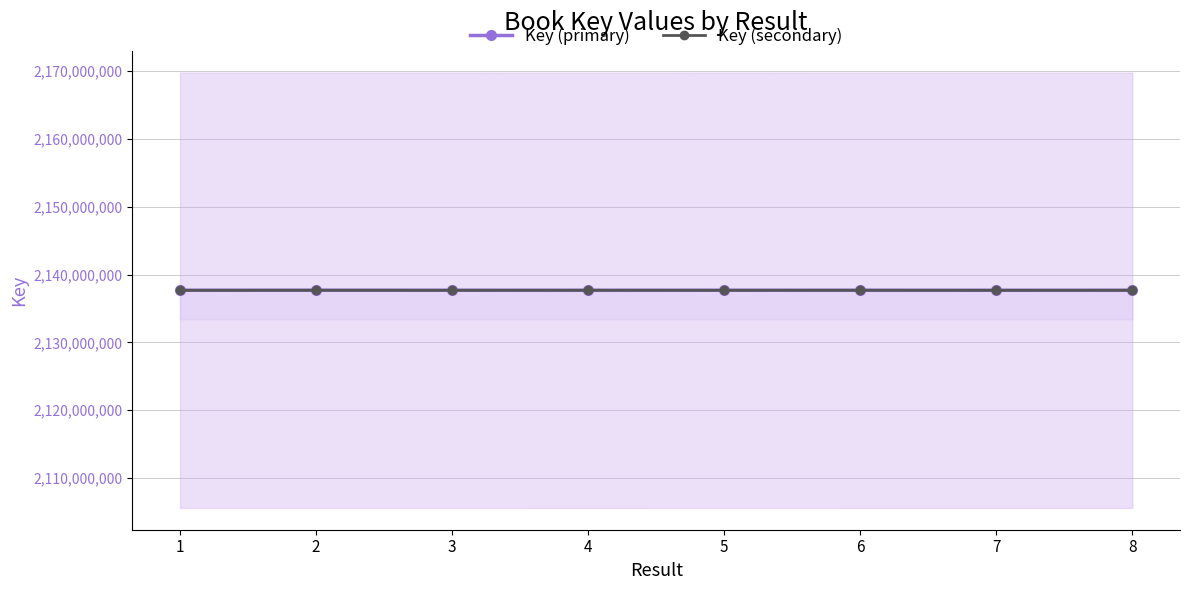

Which has a higher value, 7 or 3?

3